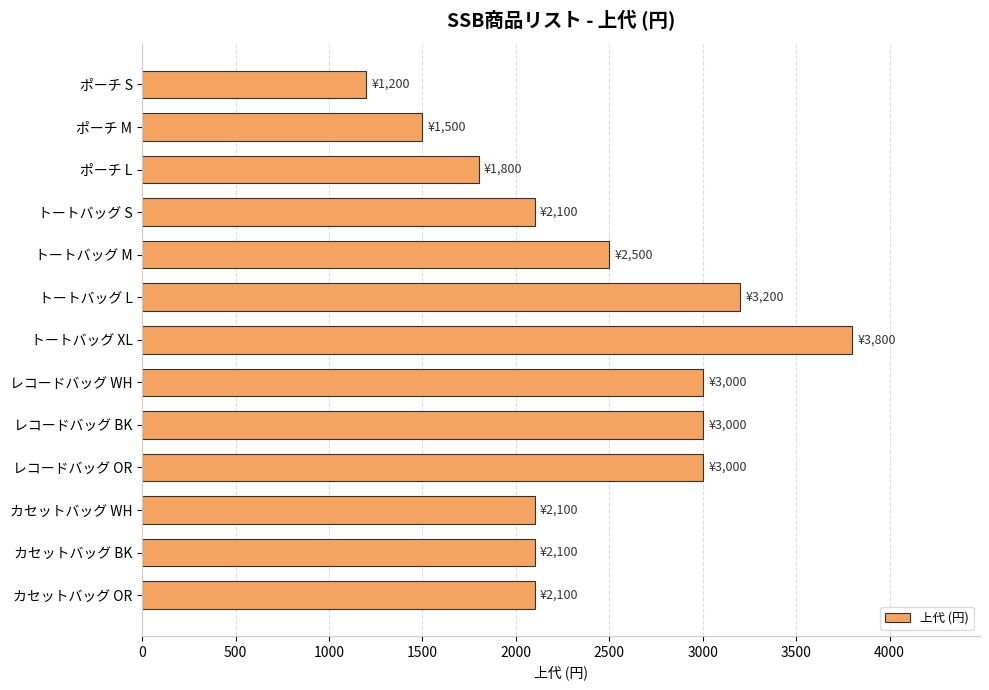

How many categories are shown in the chart?

13